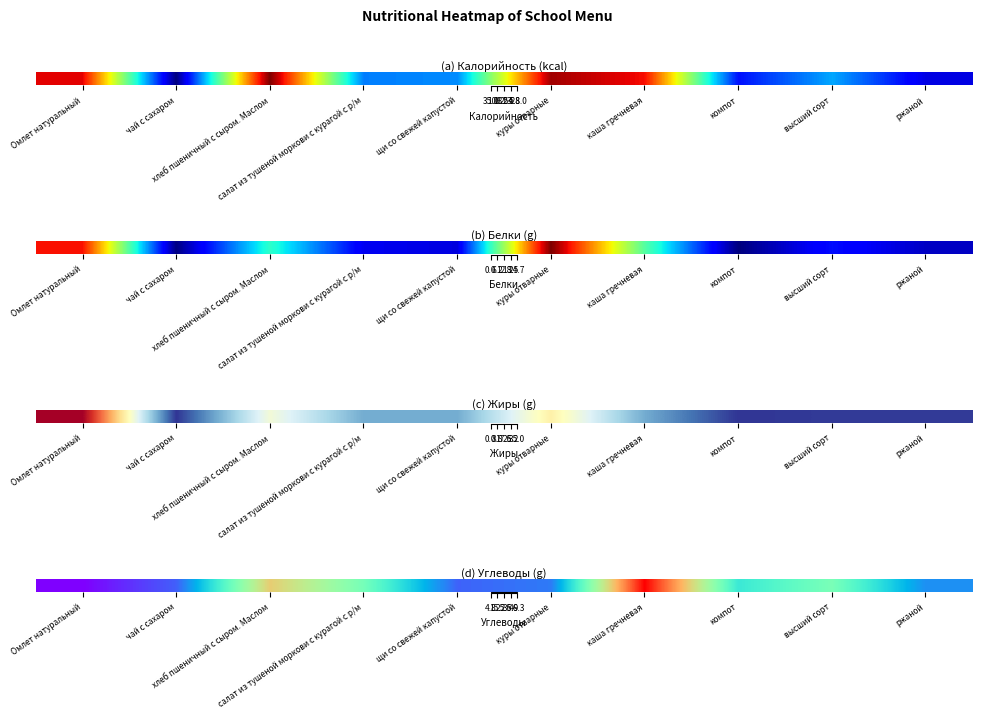

List the labels in order of value, smallest first.

Омлет натуральный, чай с сахаром, щи со свежей капустой, куры отварные, ржаной, компот, салат из тушеной моркови с курагой с р/м, высший сорт, хлеб пшеничный с сыром. Маслом, каша гречневая